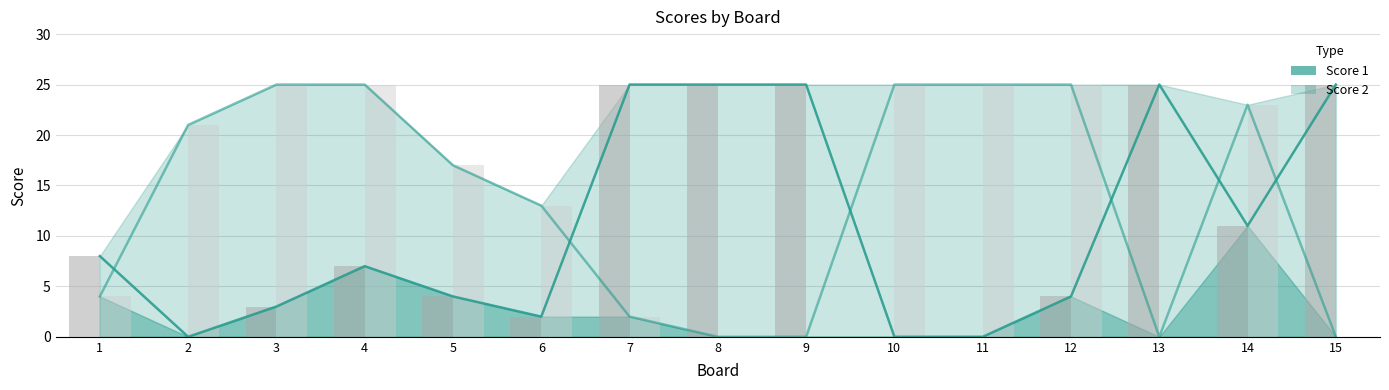

How many categories are shown in the chart?

15